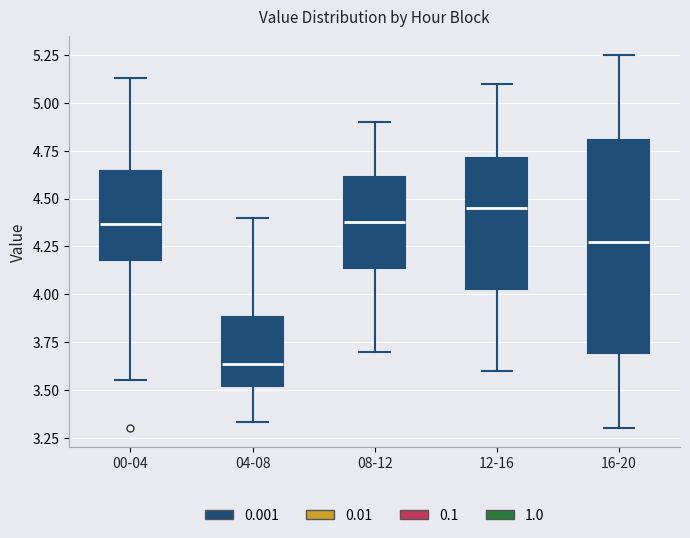

Reading left to right, transcribe this box plot: for each box, give where its median line is, the range the box spans, and where its two whiskers end, as read against the y-axis. The values are not printed on the chart, so give them approximately, as read against the axis.

00-04: median 4.35, box 4.20 to 4.65, whiskers 3.55 to 5.15
04-08: median 3.65, box 3.50 to 3.90, whiskers 3.35 to 4.40
08-12: median 4.40, box 4.15 to 4.60, whiskers 3.70 to 4.90
12-16: median 4.45, box 4.05 to 4.70, whiskers 3.60 to 5.10
16-20: median 4.30, box 3.70 to 4.80, whiskers 3.30 to 5.25